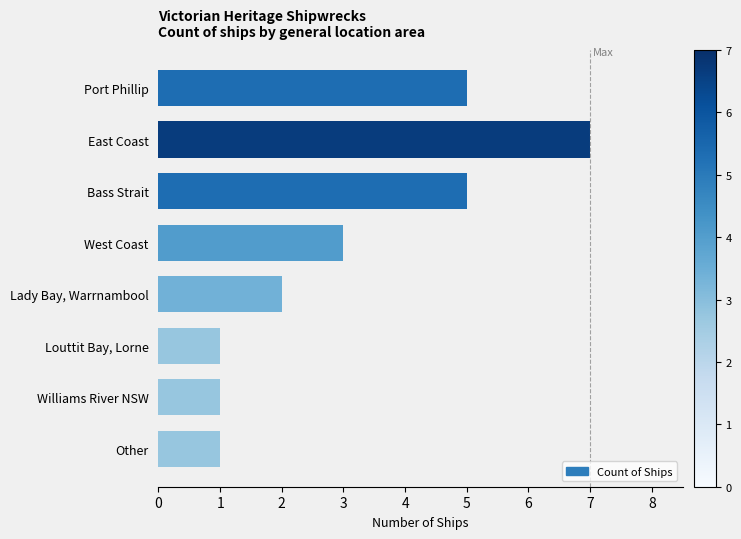

What is the difference between the maximum and minimum values?

6